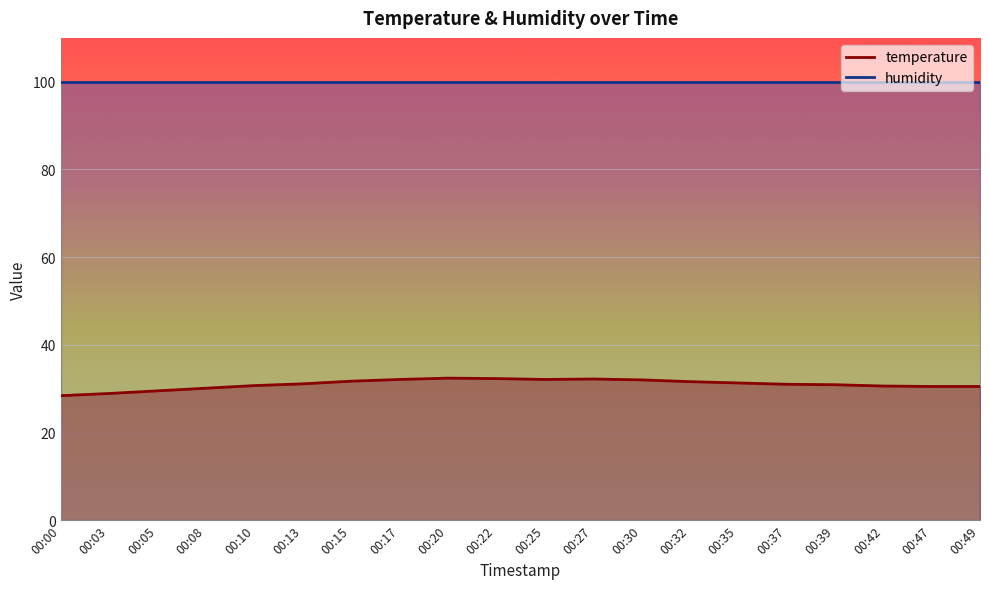

Rank the categories by value from highest to lowest.

00:20, 00:22, 00:27, 00:17, 00:25, 00:30, 00:15, 00:32, 00:35, 00:13, 00:37, 00:39, 00:10, 00:42, 00:47, 00:49, 00:08, 00:05, 00:03, 00:00